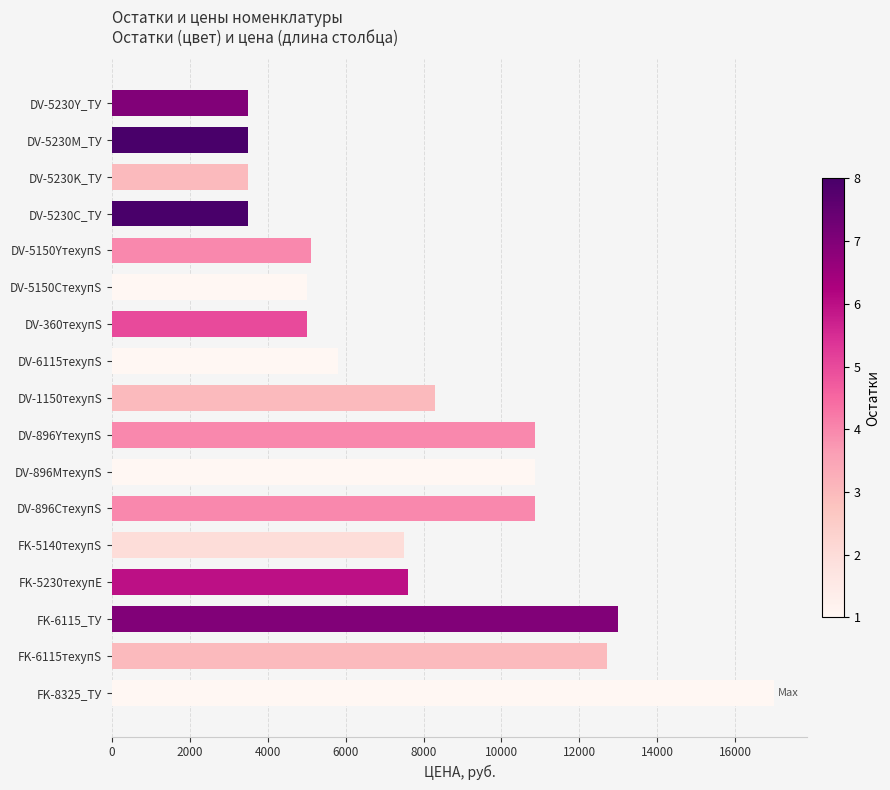

Are the bars grouped side by side (vs. stacked)?

No